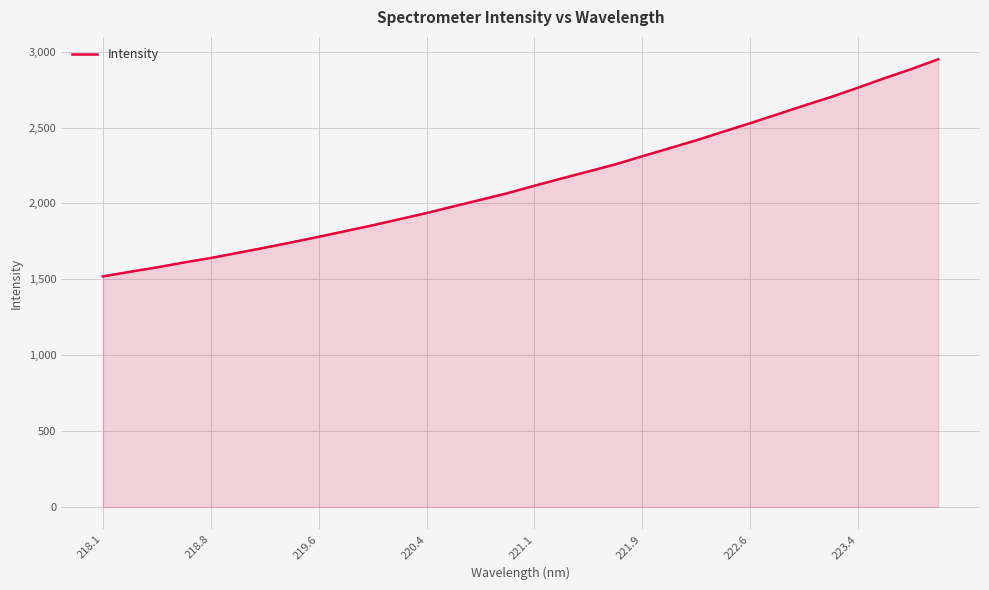

What is the greatest value displayed?

2949.5